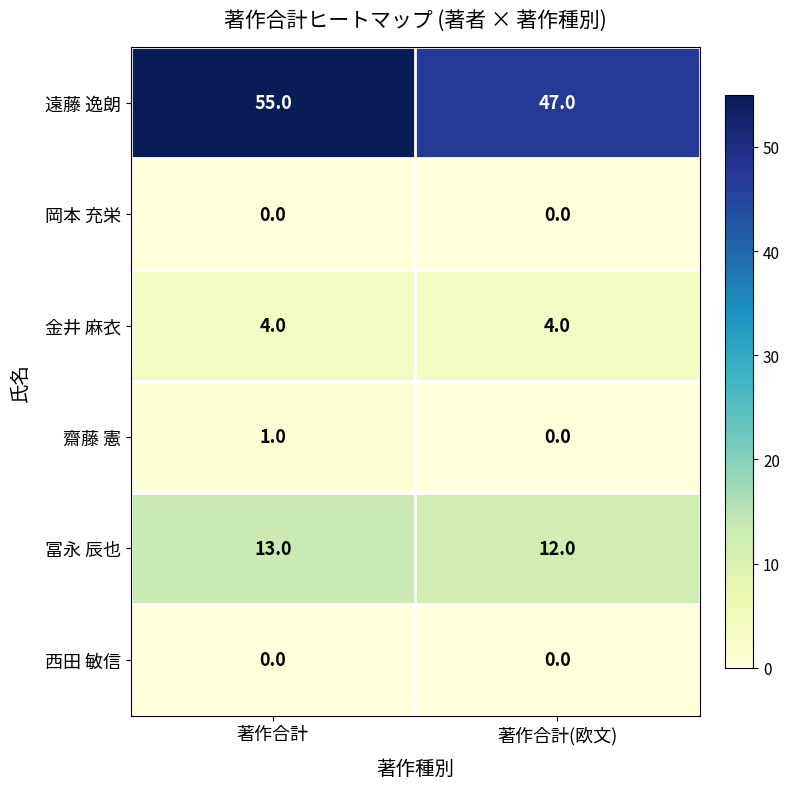

Read the 冨永 辰也 value at 著作合計.

13